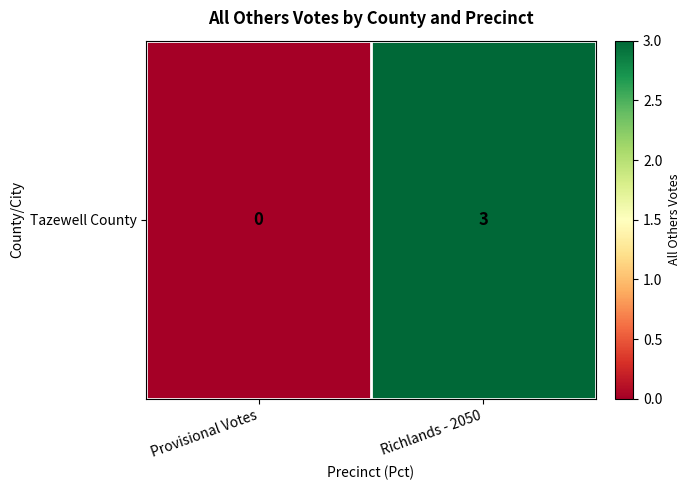

What is the average value?

2